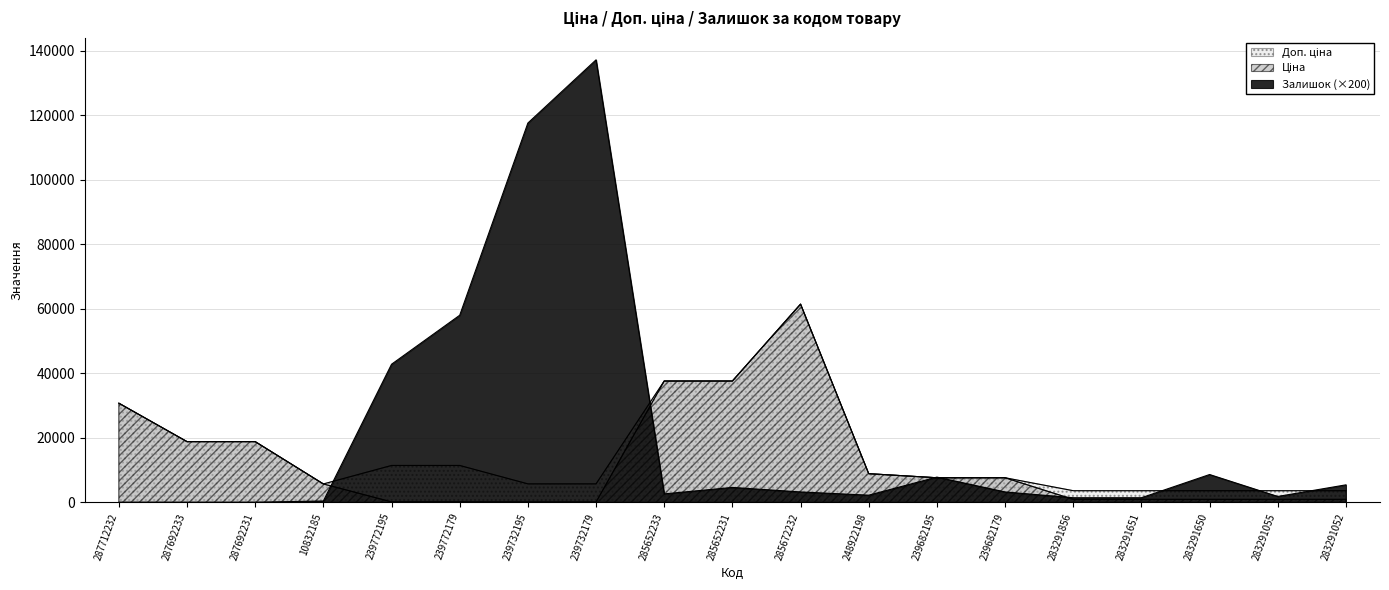

True or false: Залишок has a value of 117600.0 at 239732195.

True